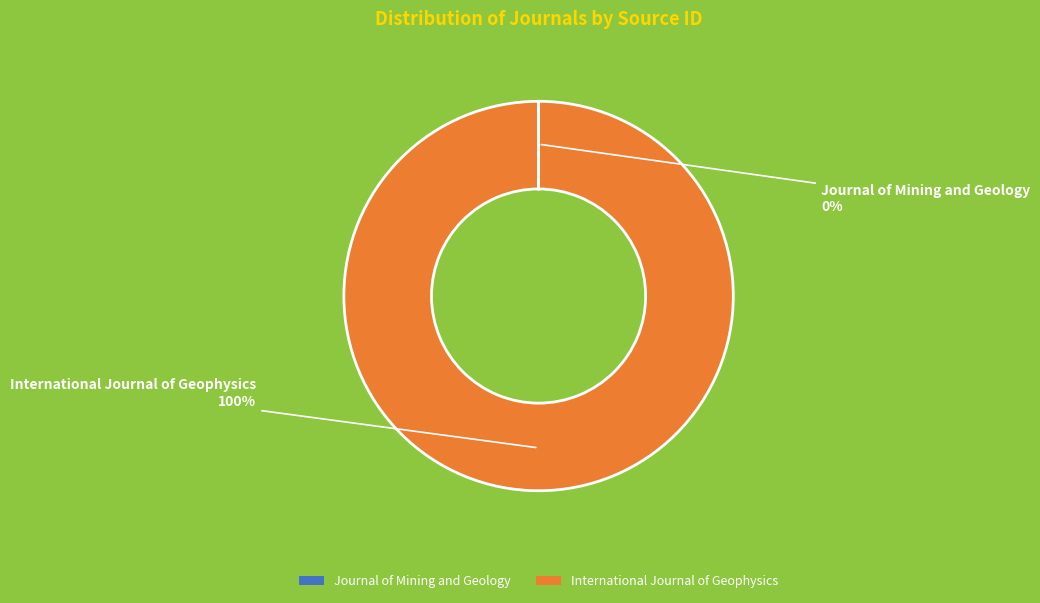

Which slice represents more than half of the pie?

International Journal of Geophysics